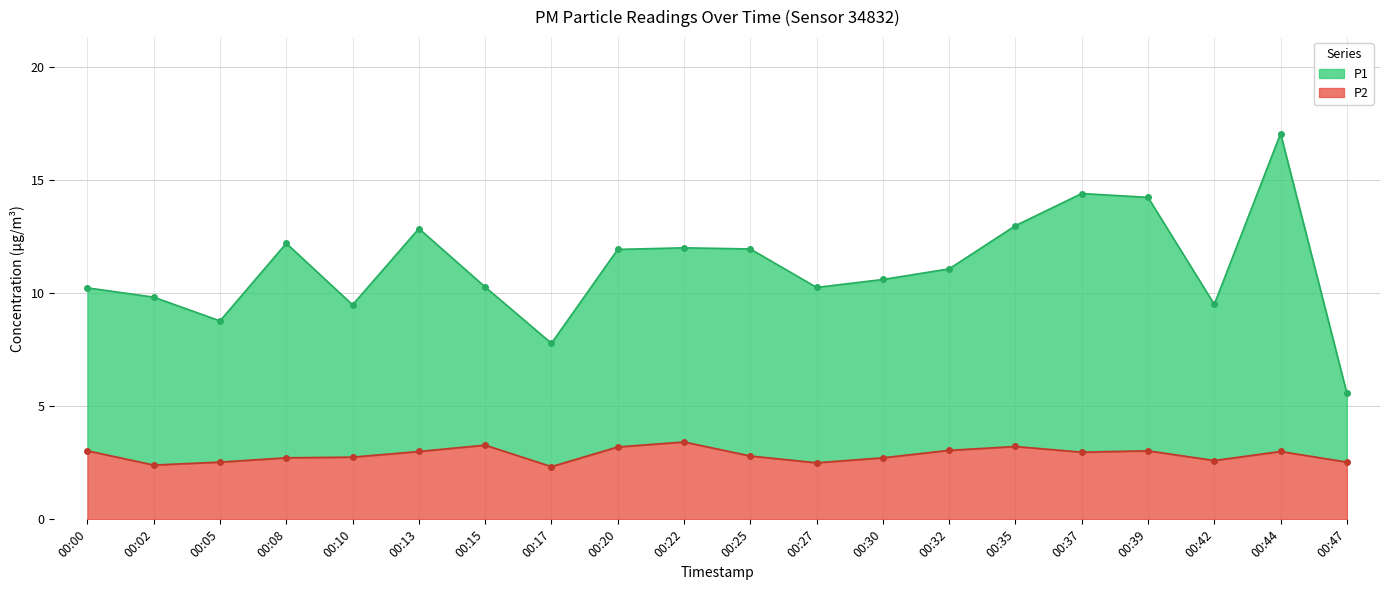

Rank the series at 00:42 from highest to lowest value.

P1, P2